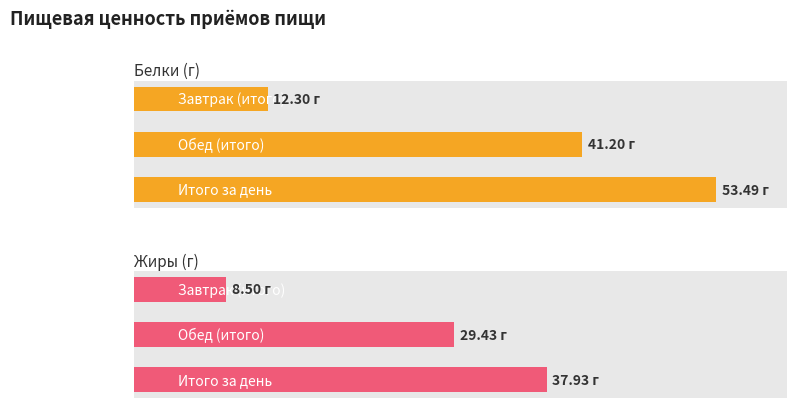

Is it true that Жиры (г) equals 11.1 at Завтрак (итого)?

False